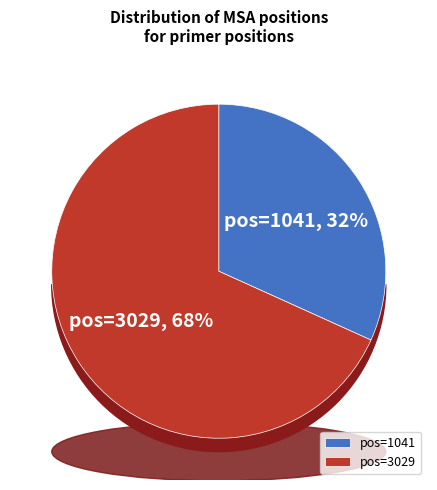

Is the sum of 1041 and 3029 greater than half?

Yes